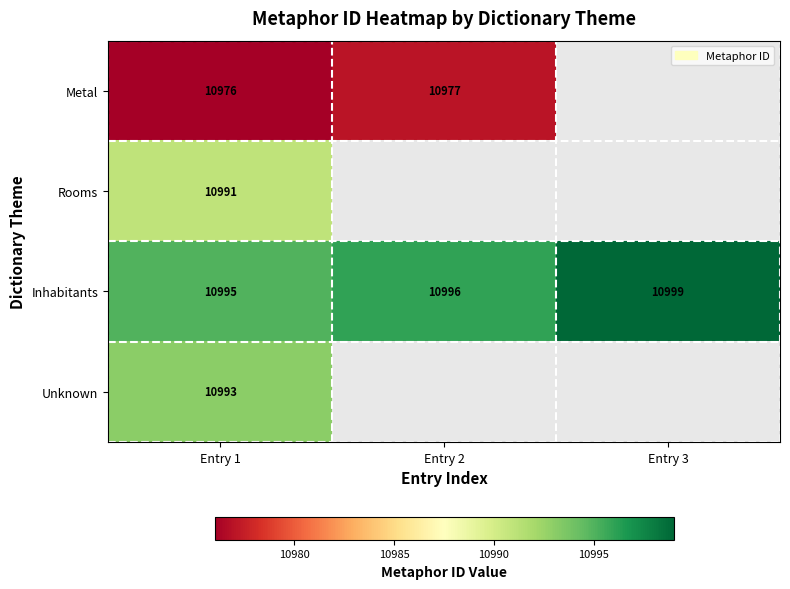

How many values in the Inhabitants series are below 10996?

1